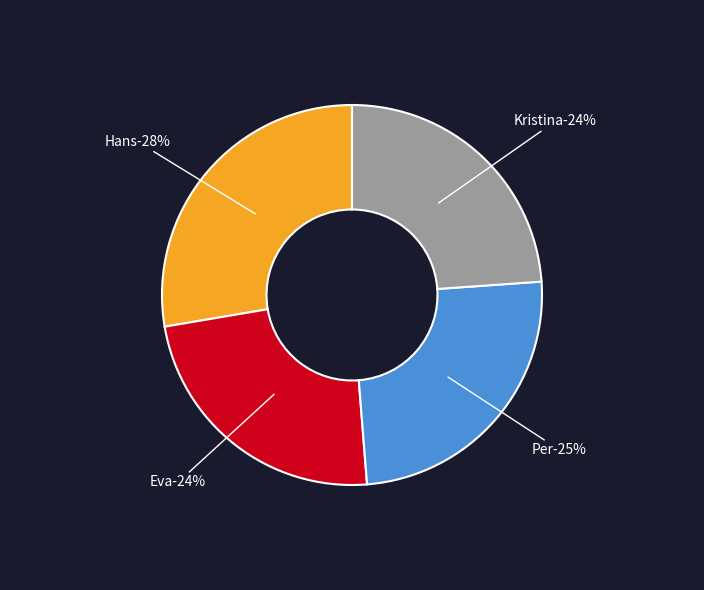

Which category has the biggest portion of the pie?

Hans